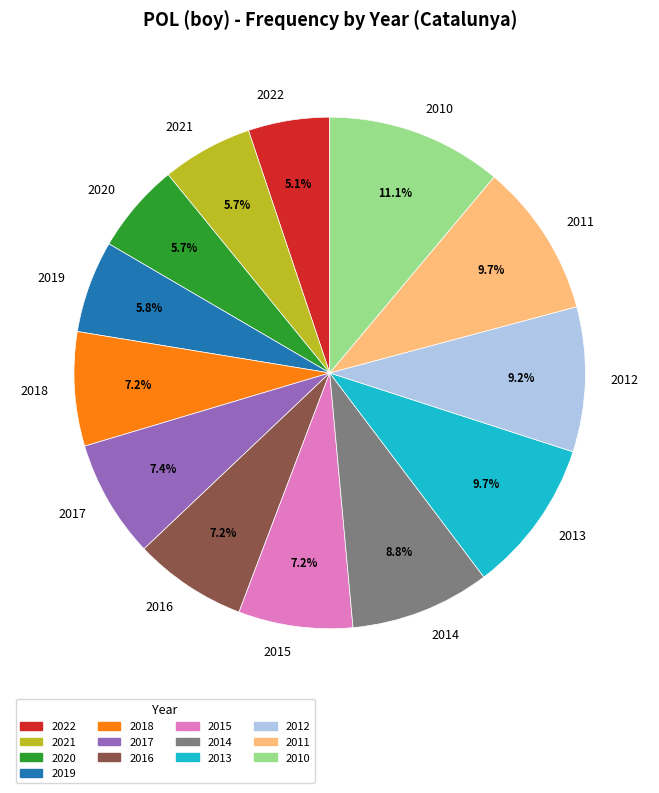

Is 2022 the majority of the pie?

No